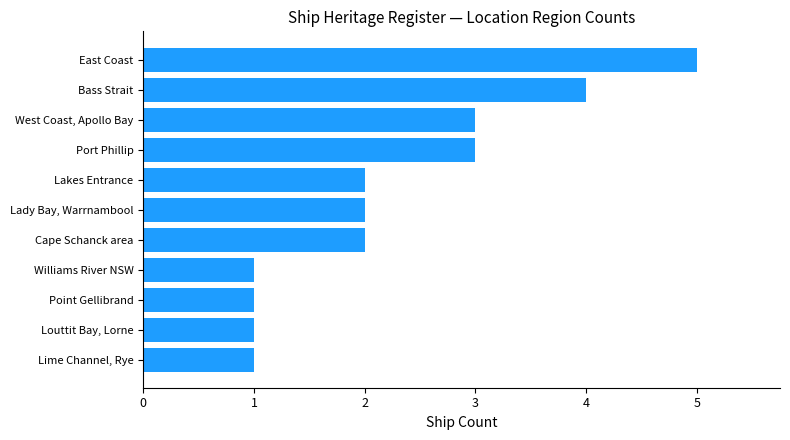

The value at Cape Schanck area is 0. True or false?

False